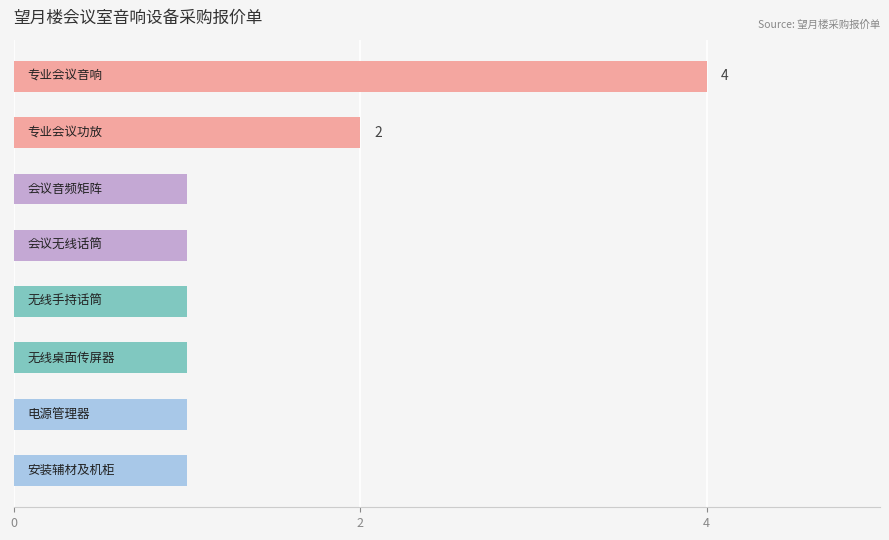

What is the sum of all values?

12